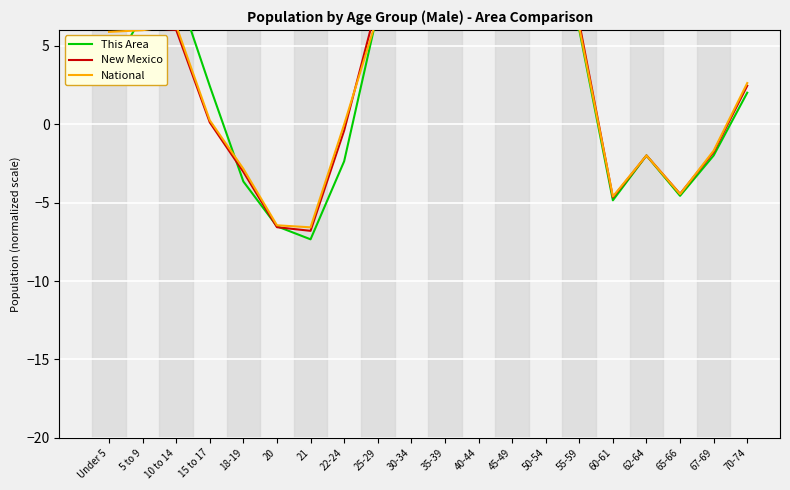

At which label does National first exceed 5?

Under 5